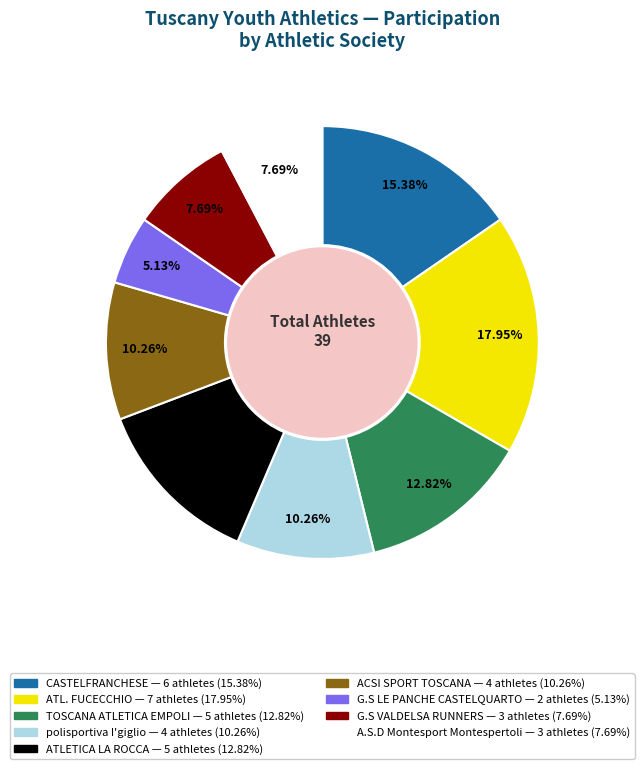

What is the total percentage of A.S.D Montesport Montespertoli and G.S LE PANCHE CASTELQUARTO?

12.8%